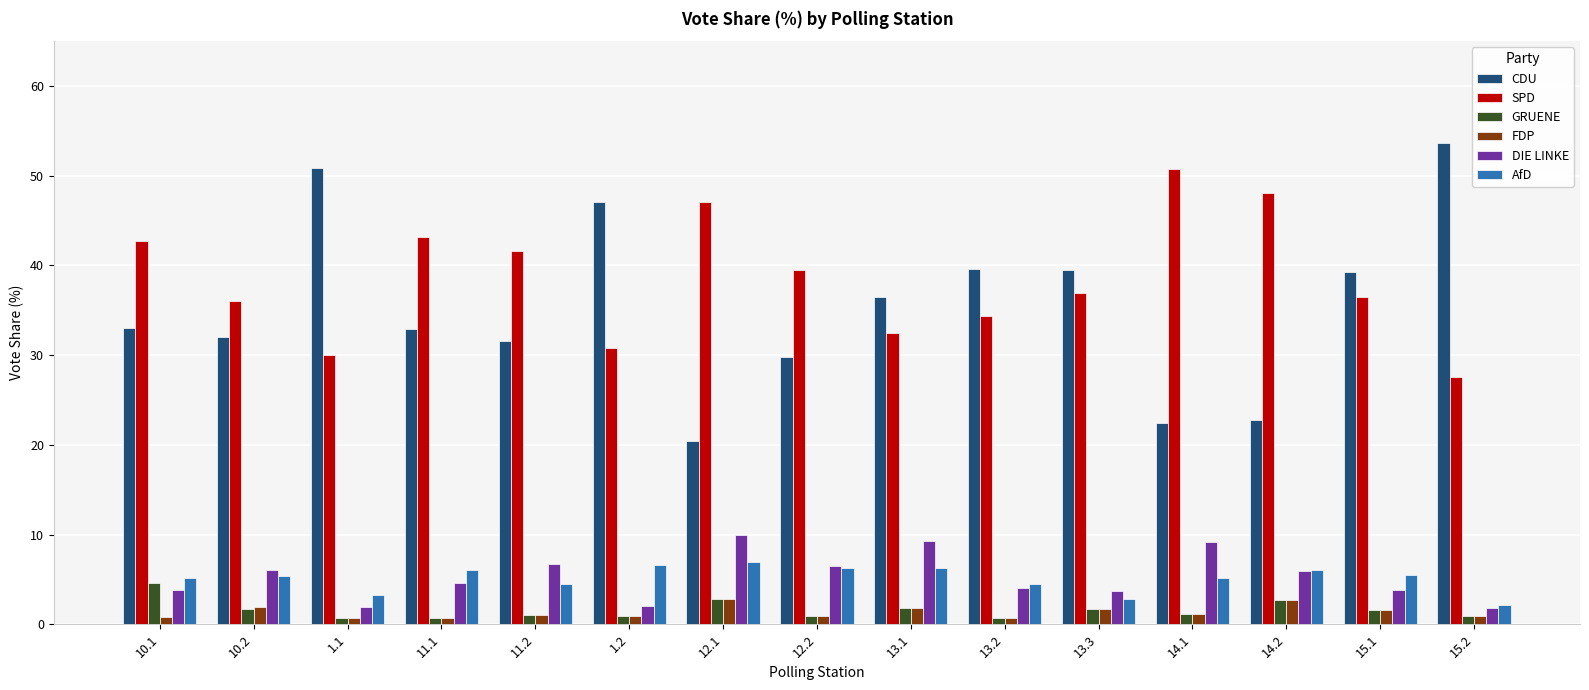

What is the sum of the FDP values at 1.1 and 14.1?

1.9